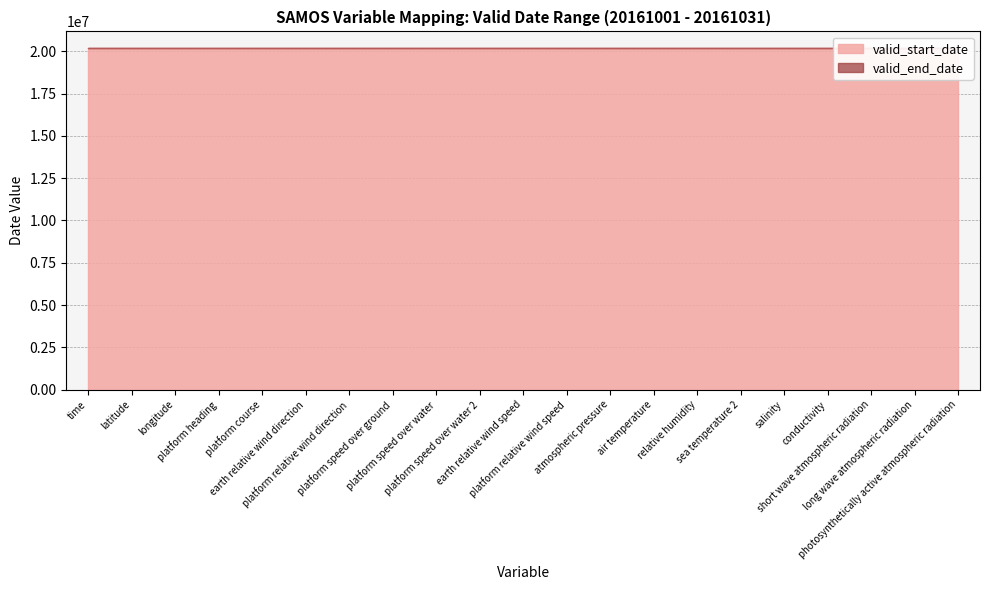

At which category is the sum across all series the highest?

time